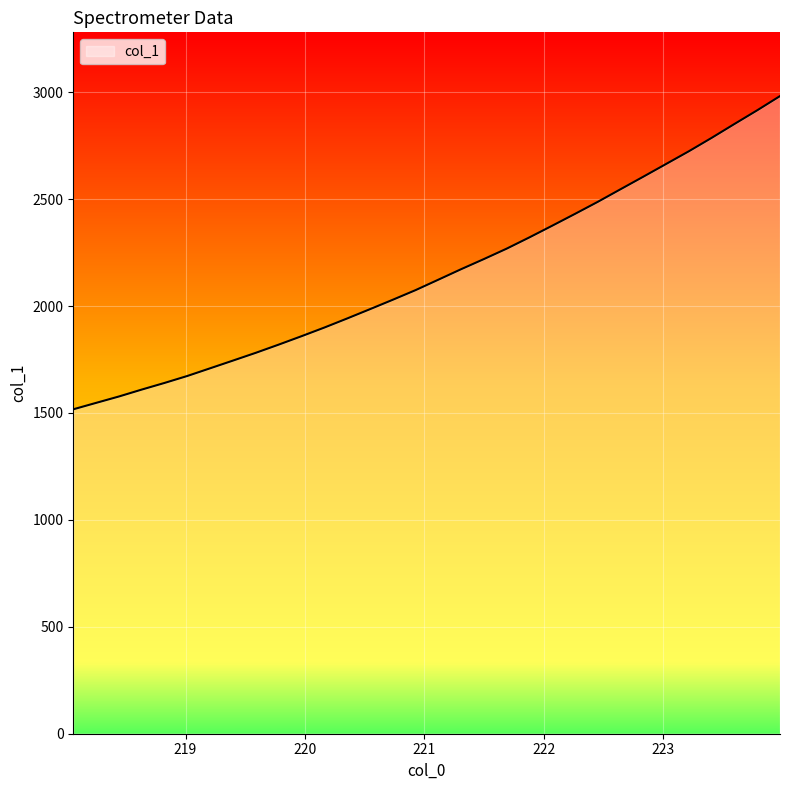

What is the difference between the maximum and minimum values?

1464.6